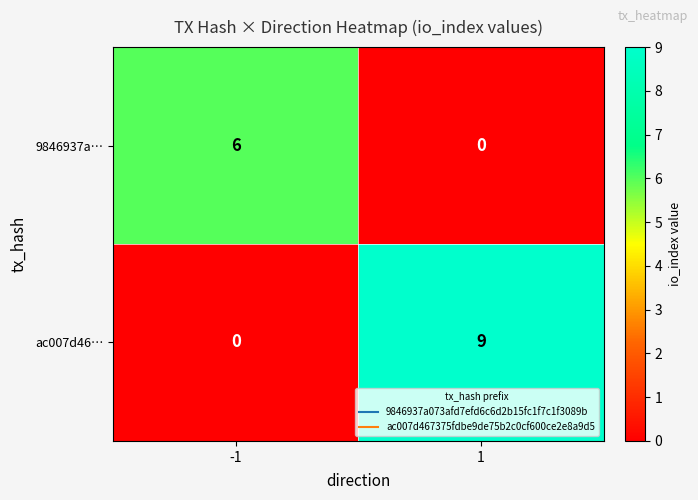

What is the sum of all ac007d46… values?

9